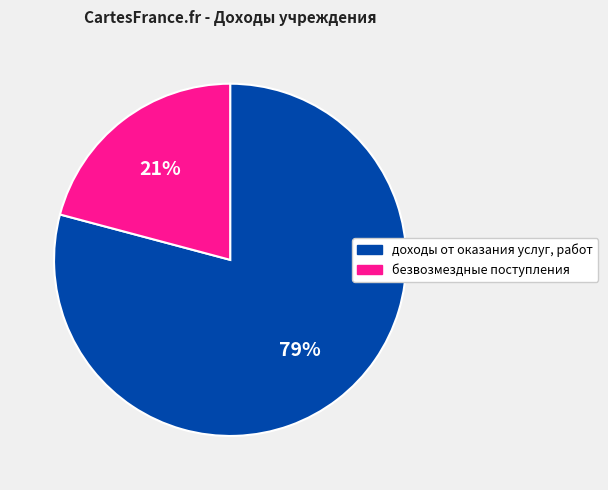

Which category has the biggest portion of the pie?

доходы от оказания услуг, работ